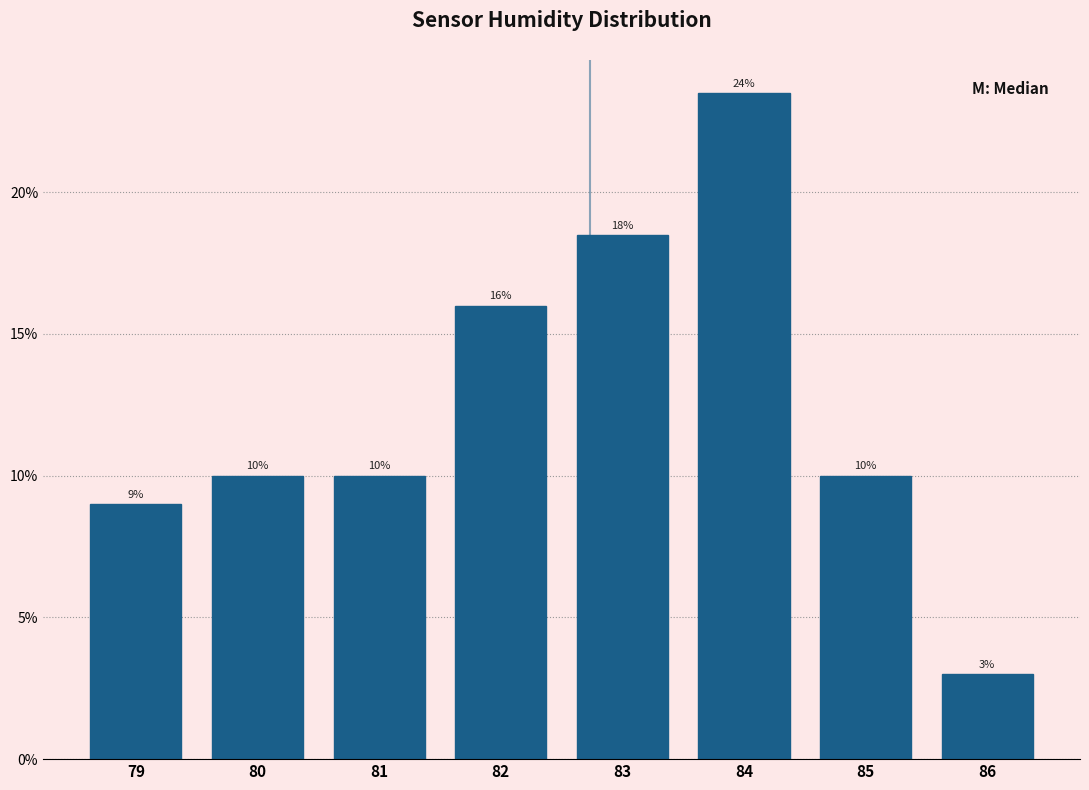

Which range on the x-axis has the tallest bar?

83.5 to 84.5